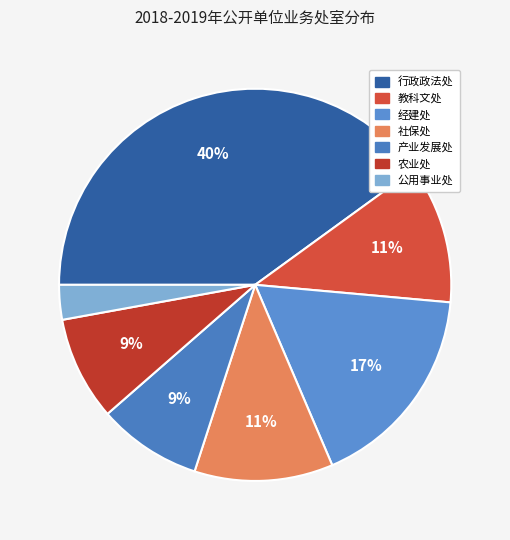

To the nearest percent, what percentage of the pie is 农业处?

9%